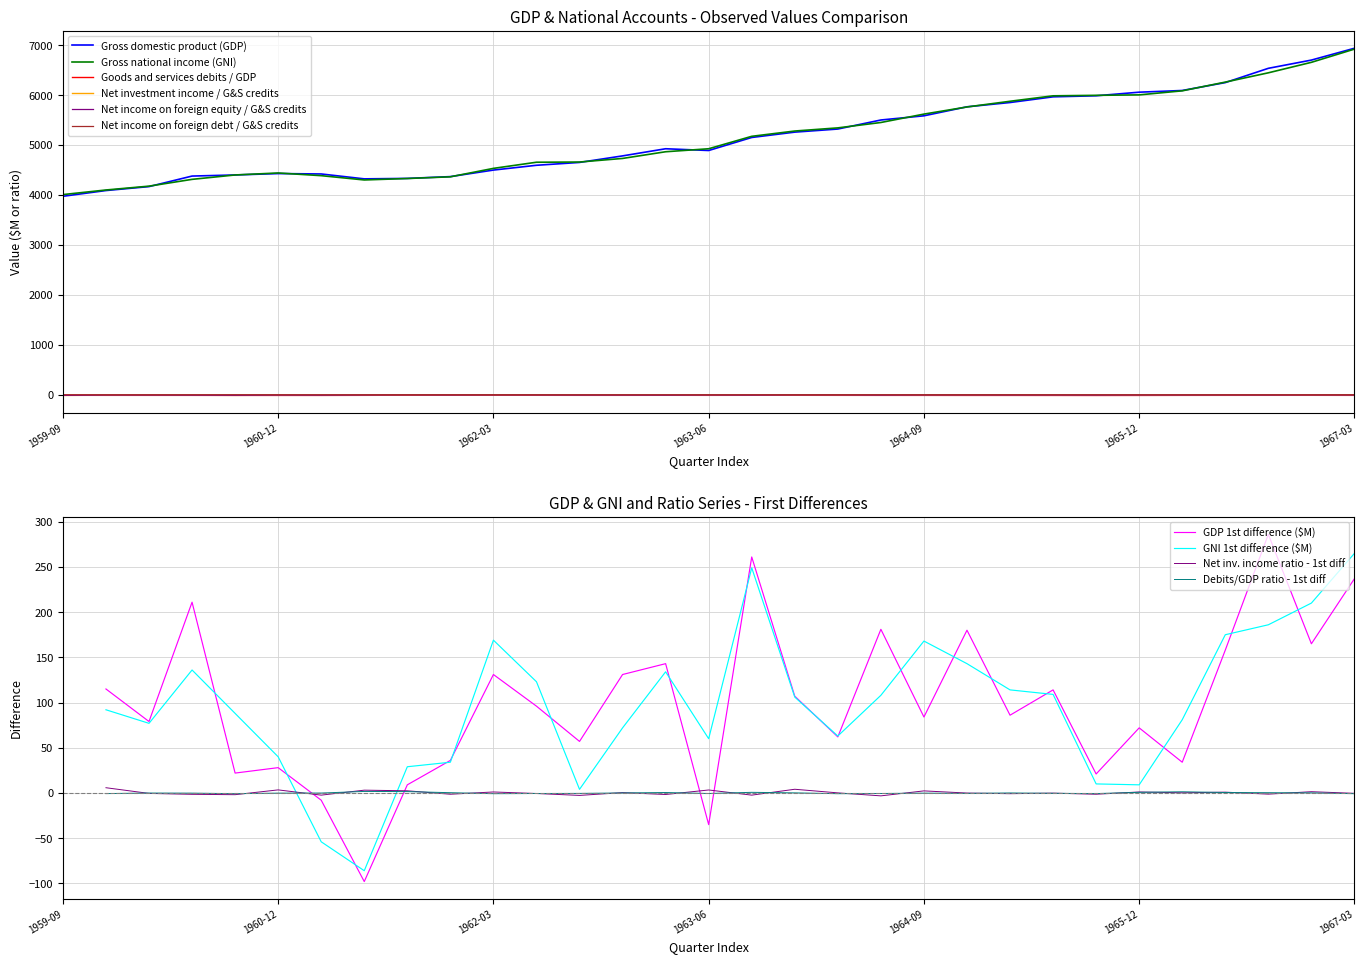

What is the difference between the second highest and minimum values in the Net income on foreign equity / goods & services credits series?

7.9